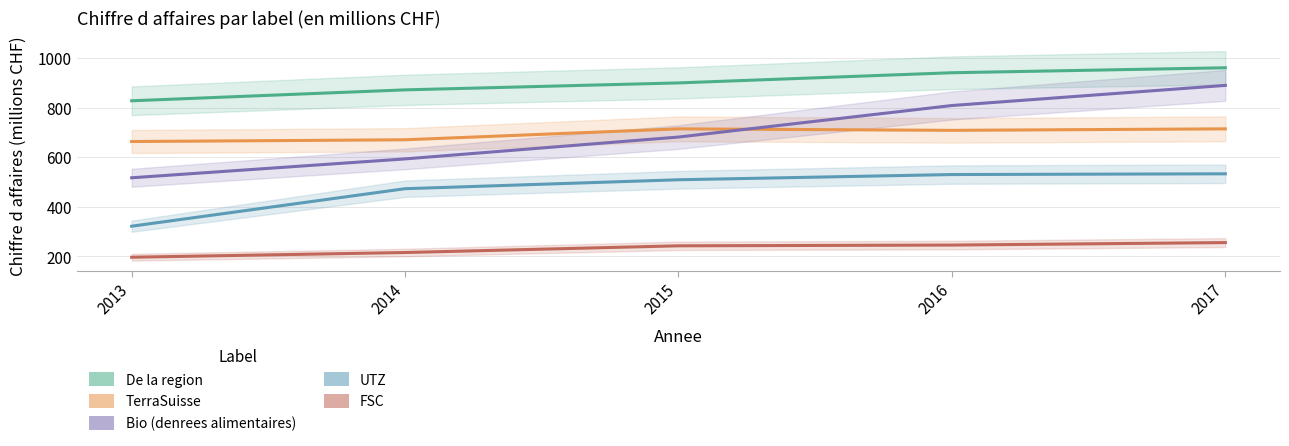

What is the value of the De la region point at the 3rd from the left?

899